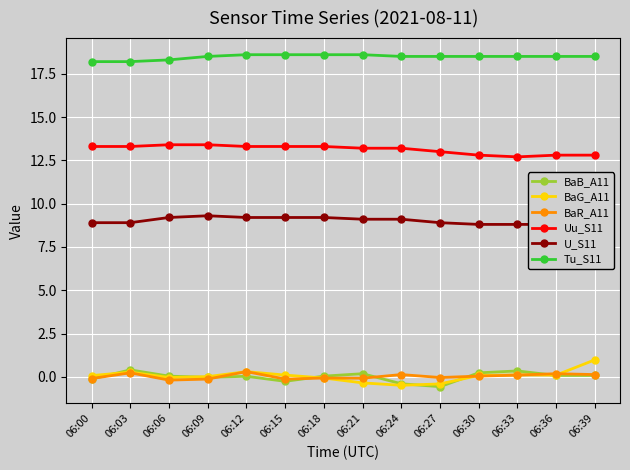

At which label is Uu_S11 closest to 13?

06:27